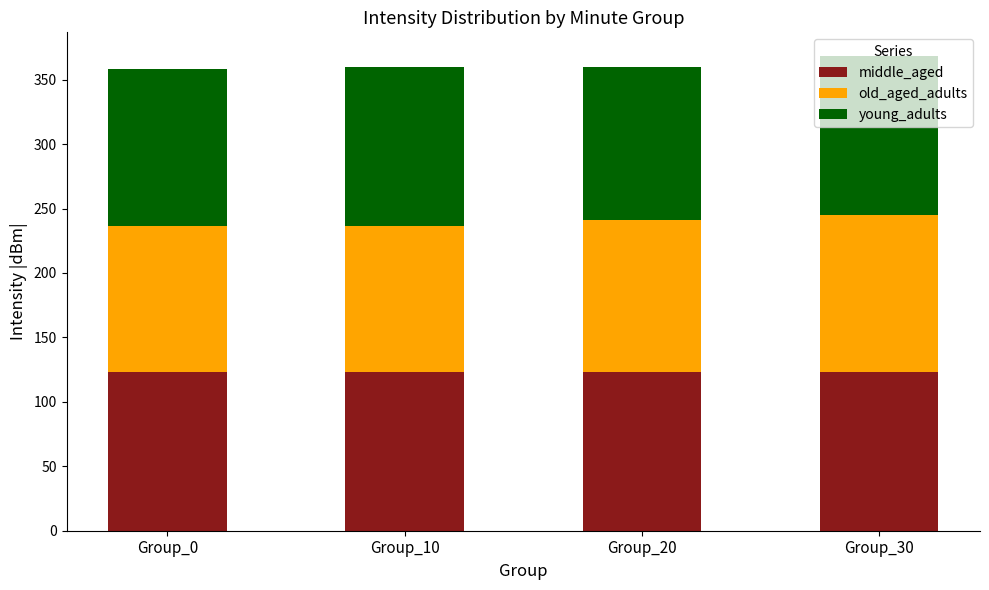

What is the minimum value for middle_aged?

122.9